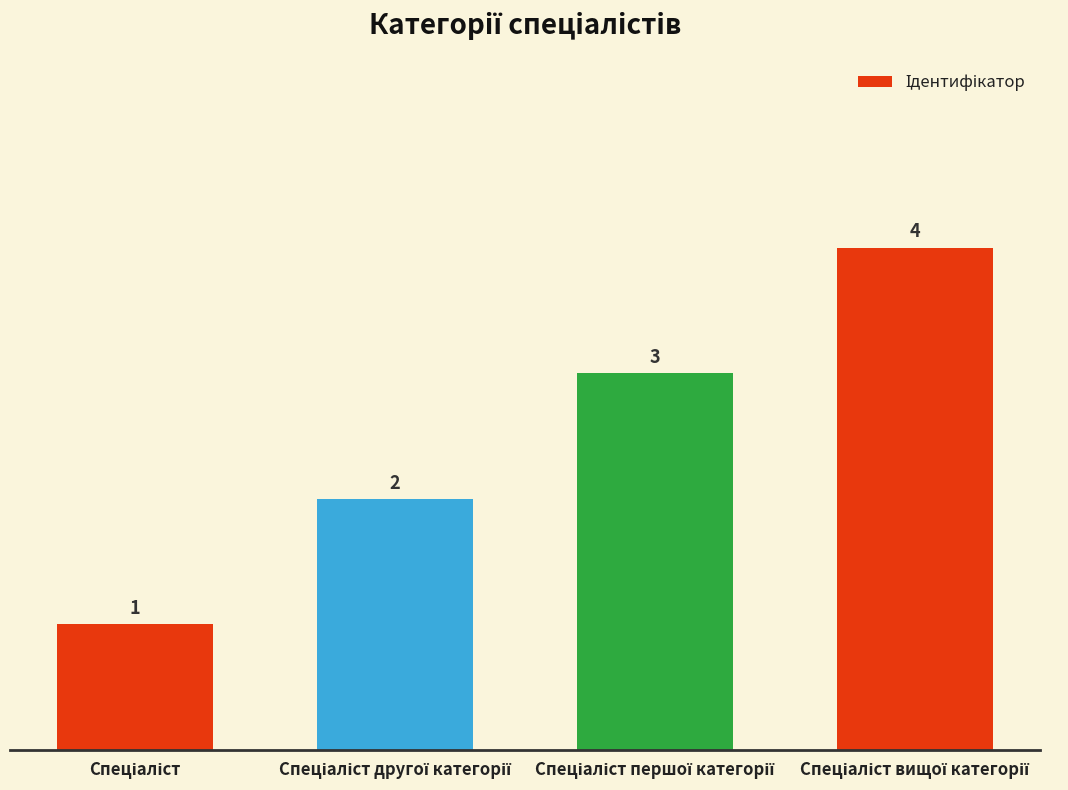

What is the difference between the maximum and minimum values?

3